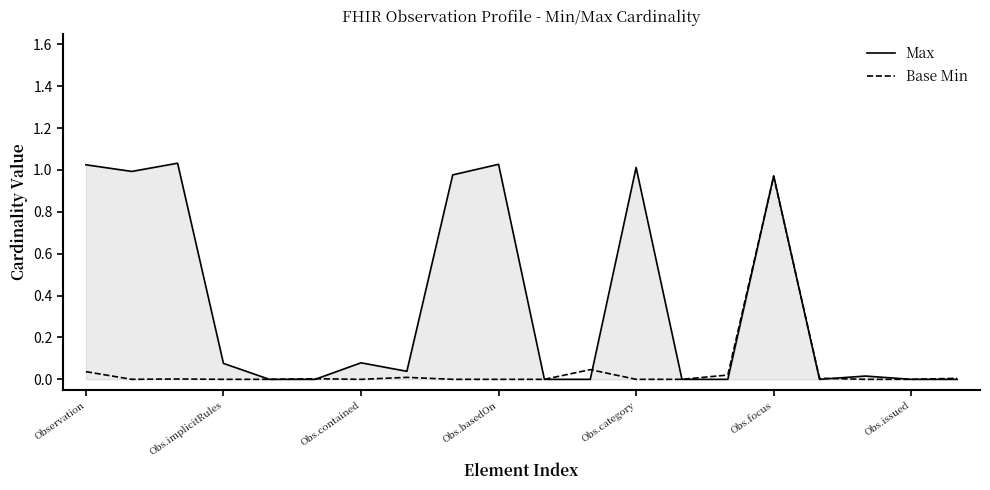

List the series in order of their overall mean, highest first.

Max, Base Min